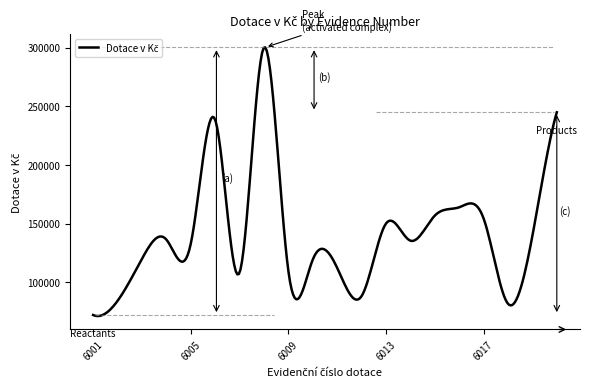

What is the greatest value displayed?

300125.8